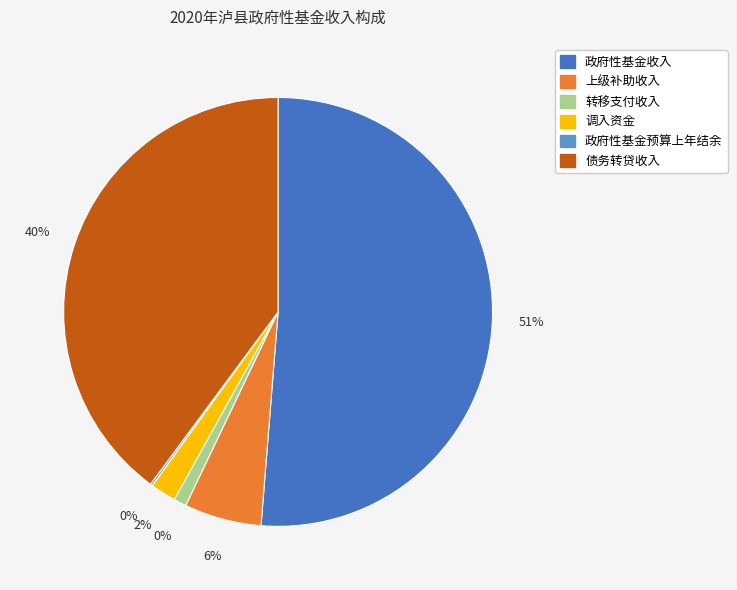

Which category has the biggest portion of the pie?

政府性基金收入